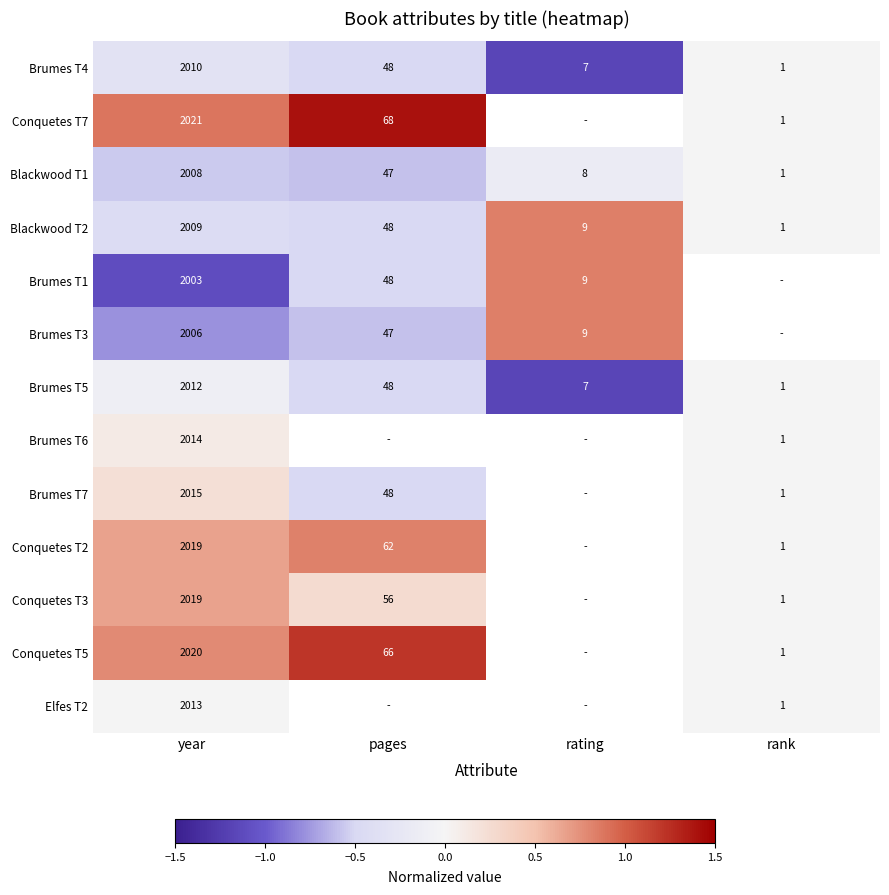

At which category is the sum across all series the highest?

year